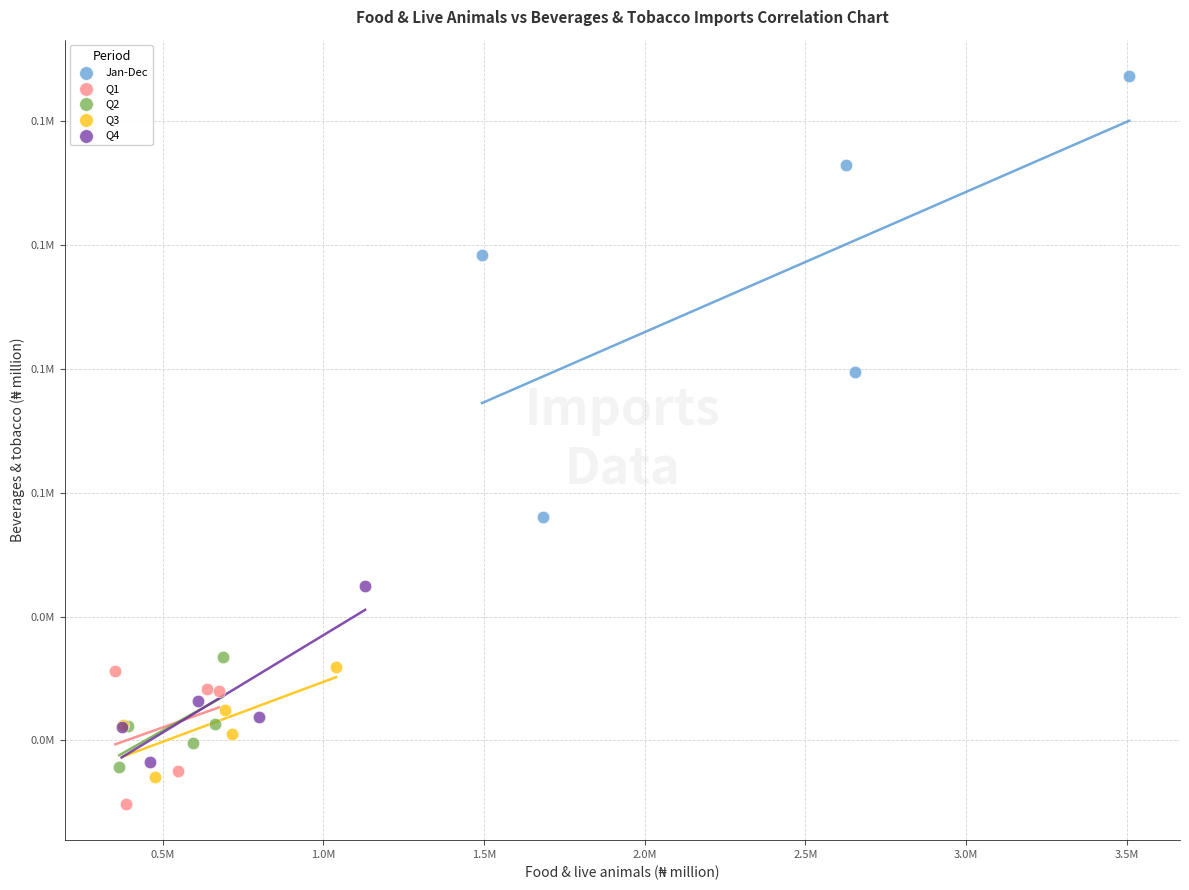

What are all the series names shown in the legend?

Jan-Dec, Q1, Q2, Q3, Q4